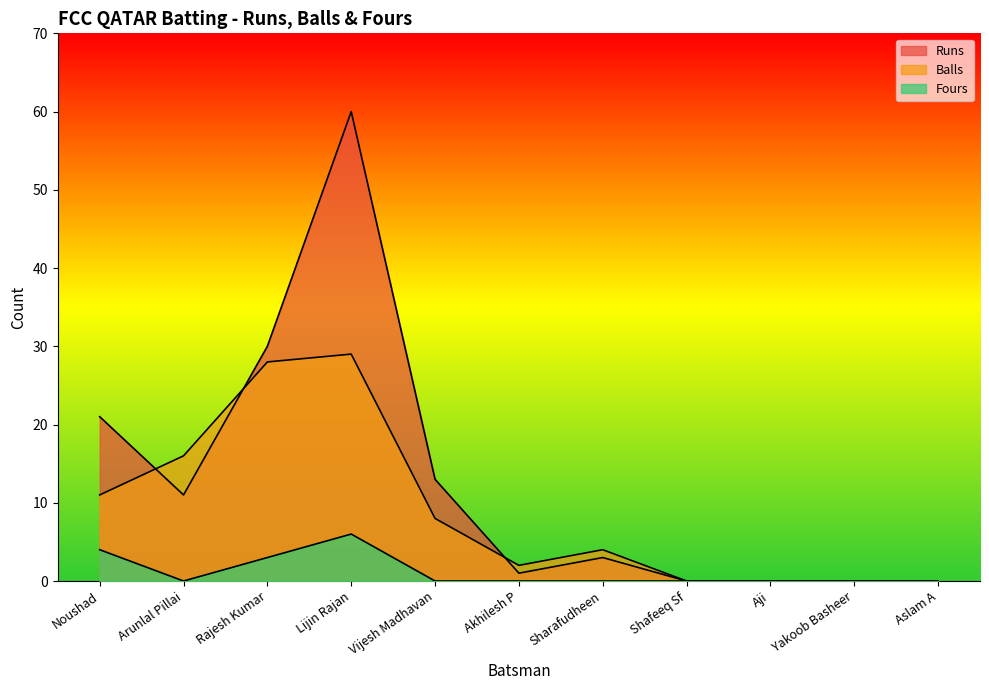

What is the sum of all Fours values?

13